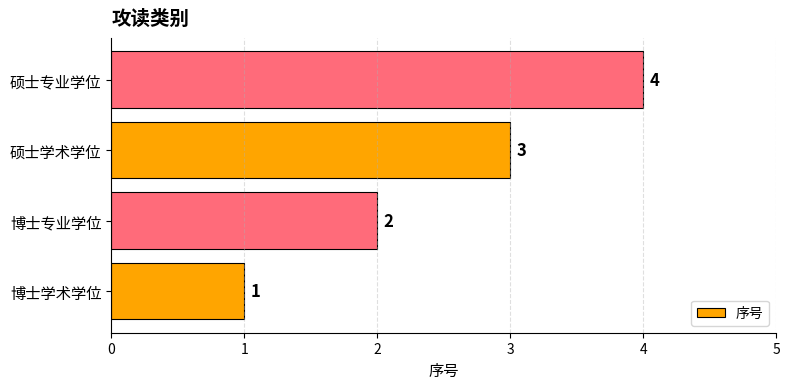

Where is the data nearest to the value 2?

博士专业学位